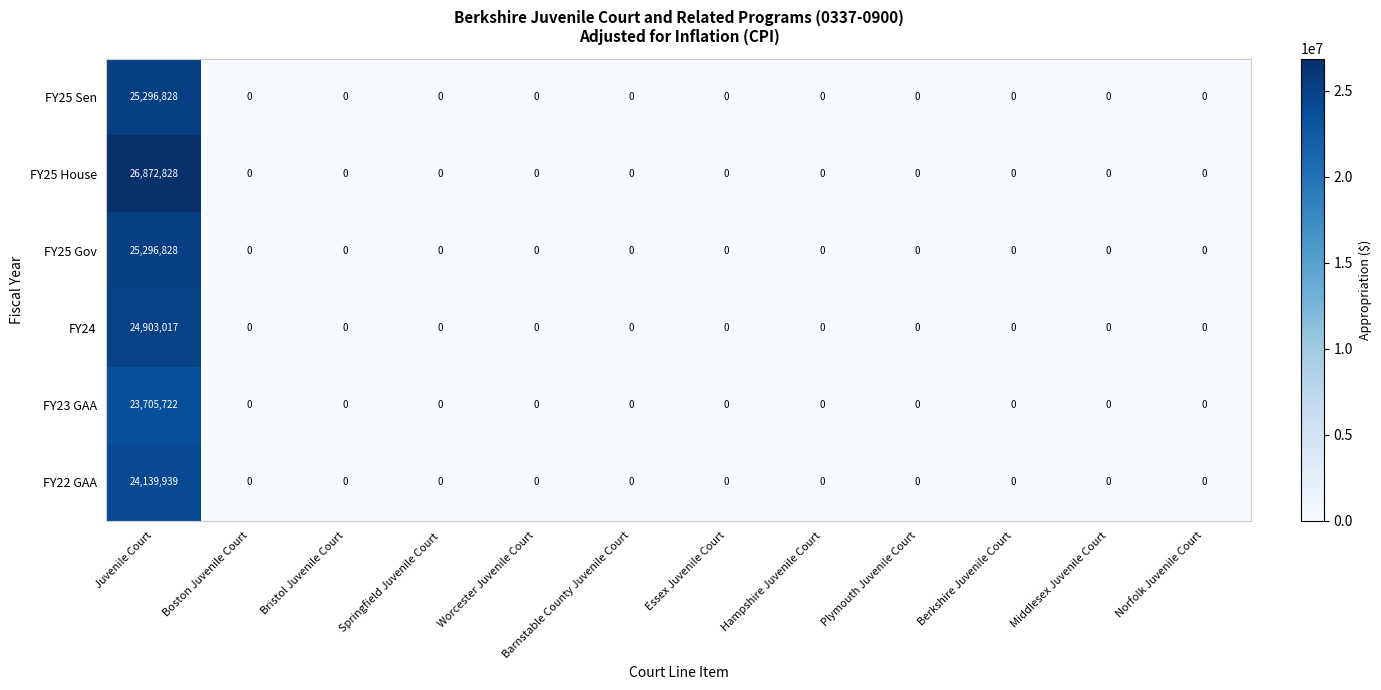

True or false: FY24 has a value of 0 at Norfolk Juvenile Court.

True